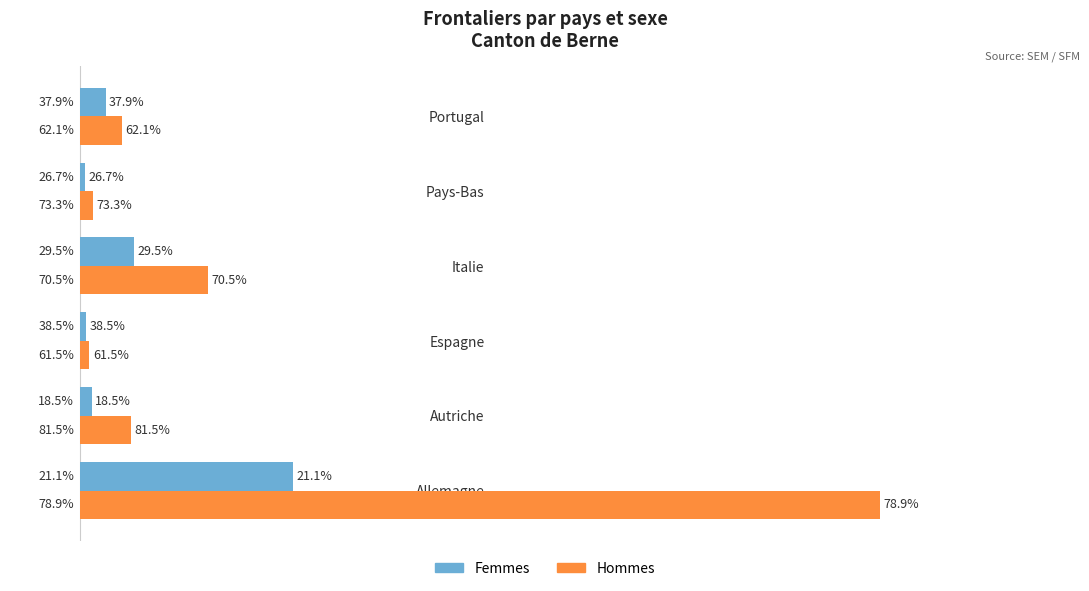

List the series in order of their peak value, lowest first.

Femmes, Hommes